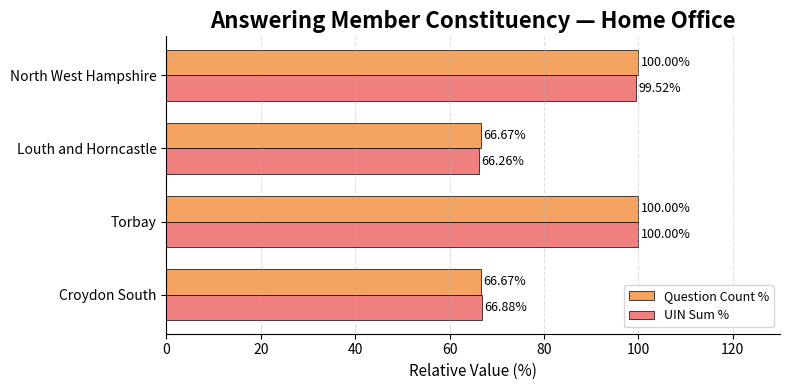

What is the lowest value of the UIN Sum % series?

66.3